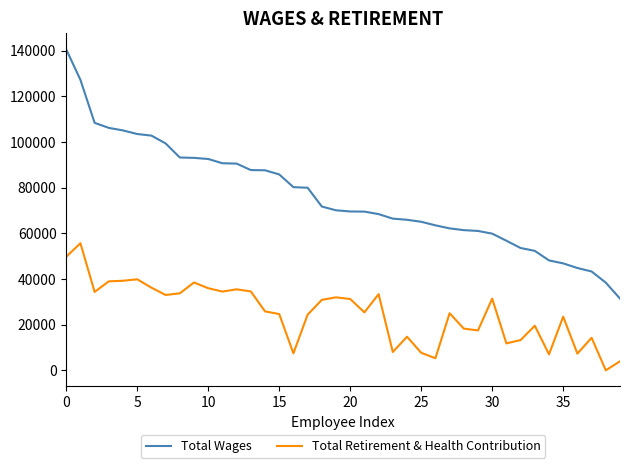

Which series has the largest total across all categories?

Total Wages